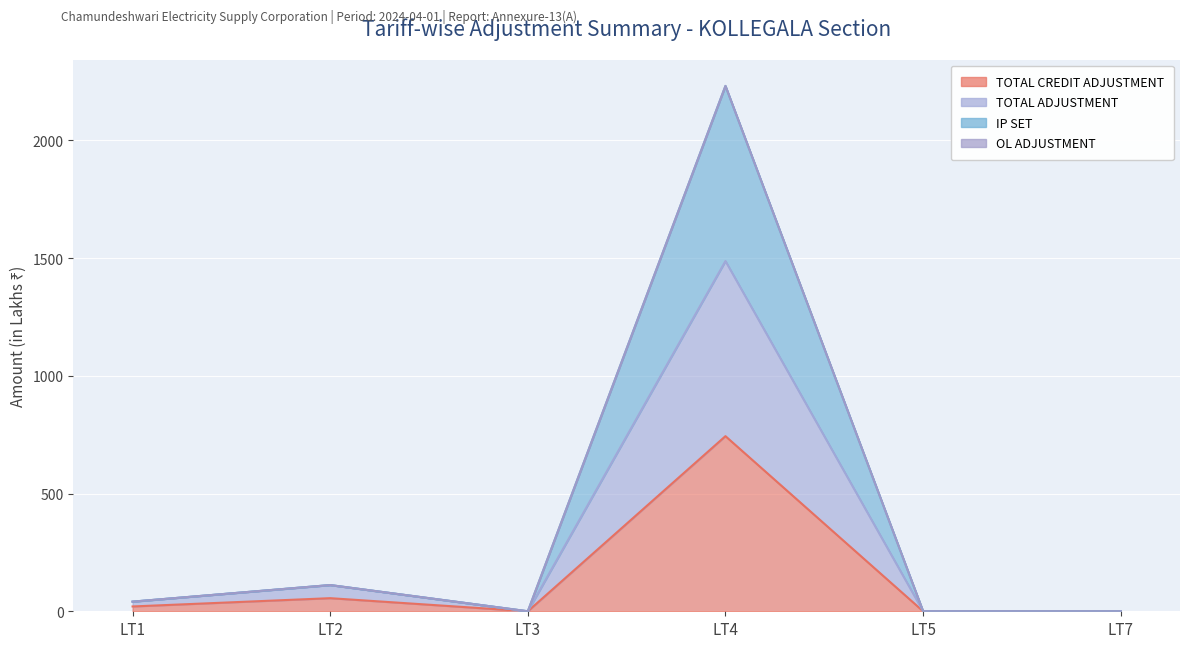

What is the average value of the TOTAL ADJUSTMENT series?

273.4